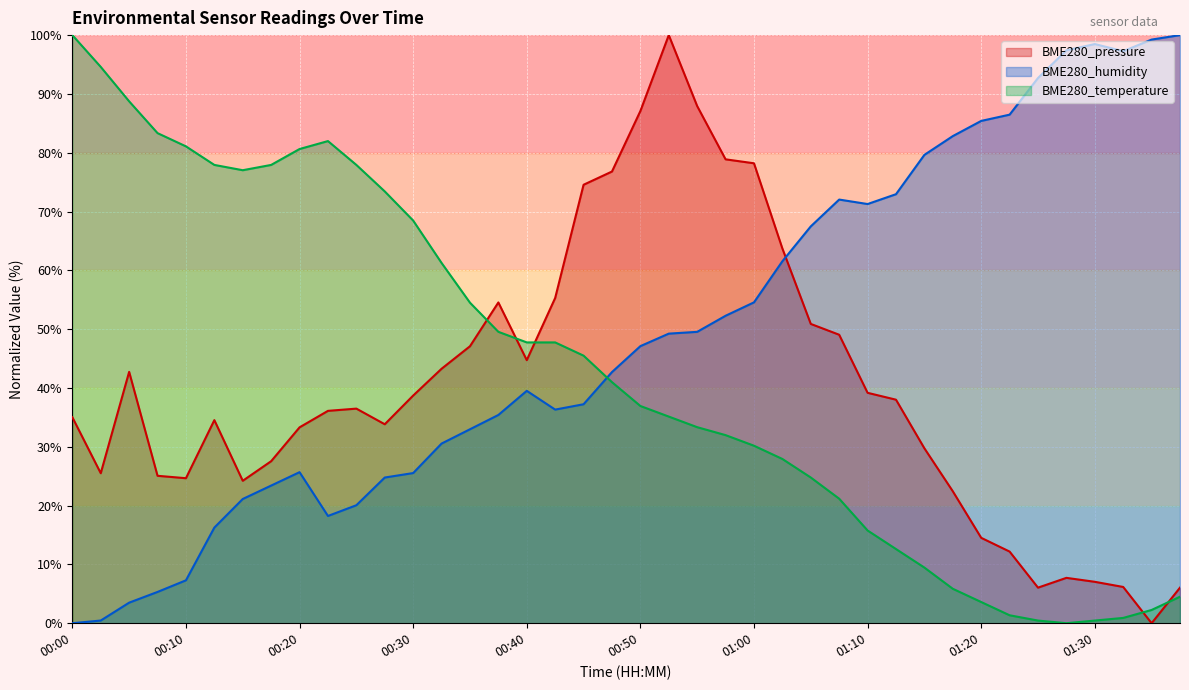

What is the sum of the BME280_temperature values at 01:27 and 00:43?

47.7